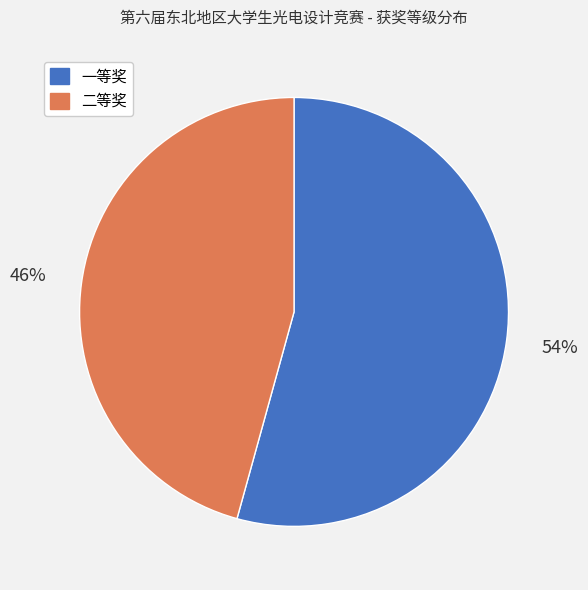

What is the smallest slice in the pie chart?

二等奖